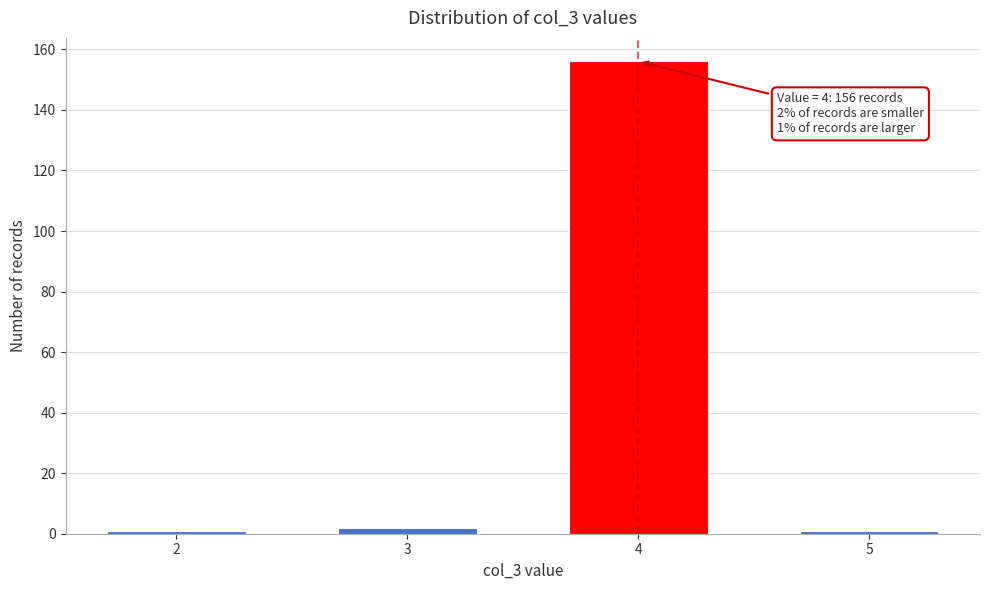

Reading right to left, extract all data points from this chart.

1	156	2	1